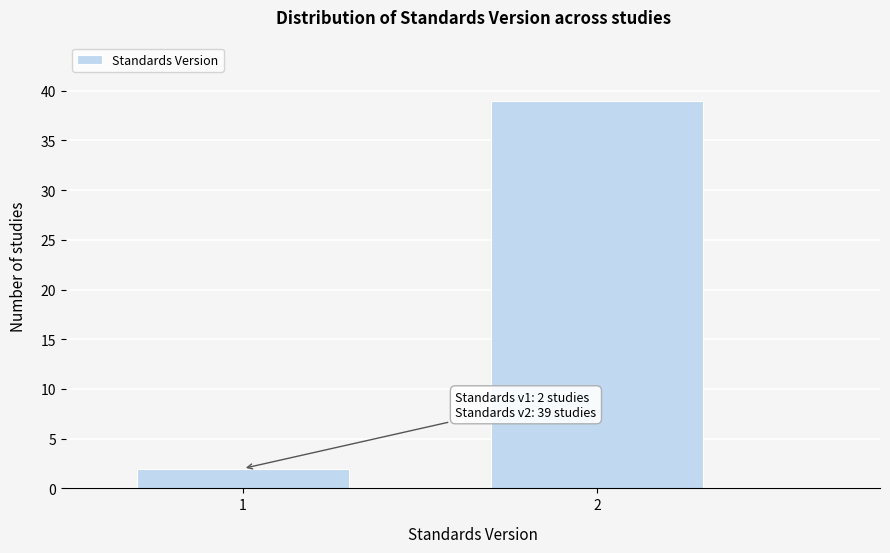

Reading left to right, extract all data points from this chart.

2	39